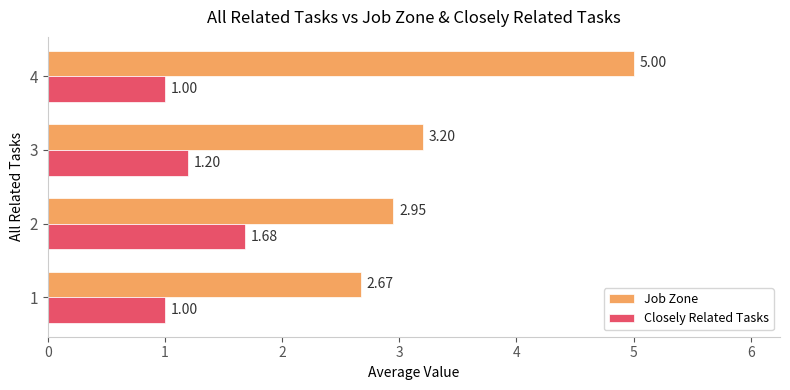

What is the sum of the Job Zone values at 4 and 3?

8.2